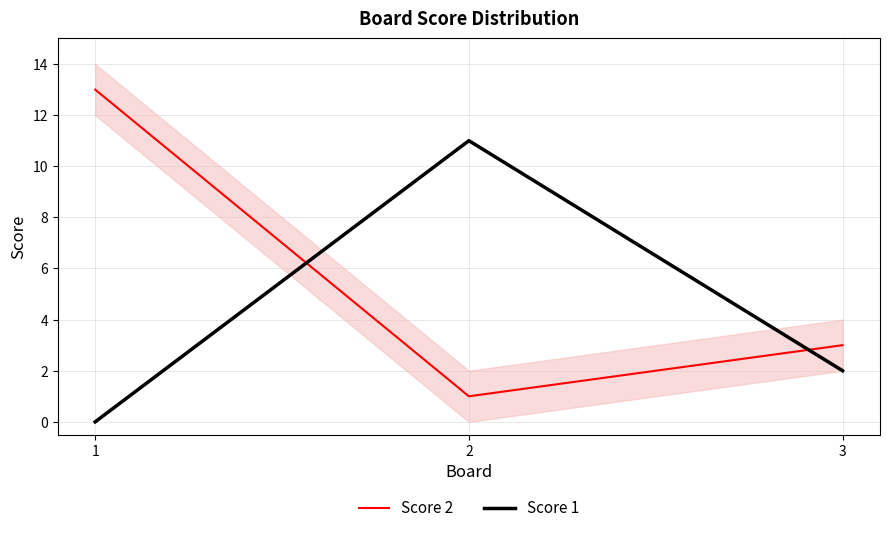

What is the difference between the Score 1 values at 2 and 3?

9